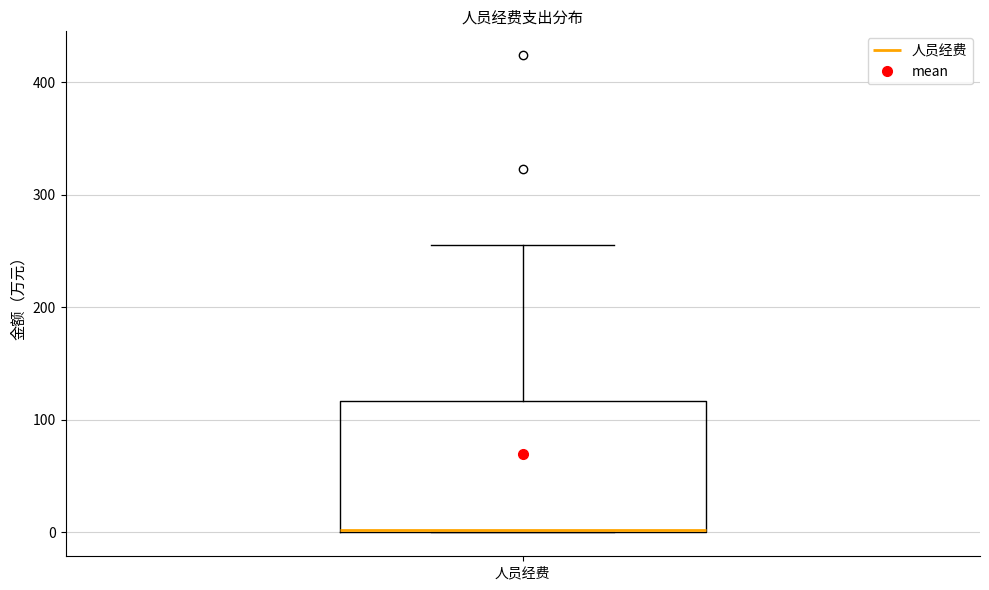

Where is the lower edge of the box for 人员经费 on the y-axis? The values are not printed on the chart, so give them approximately, as read against the axis.

0